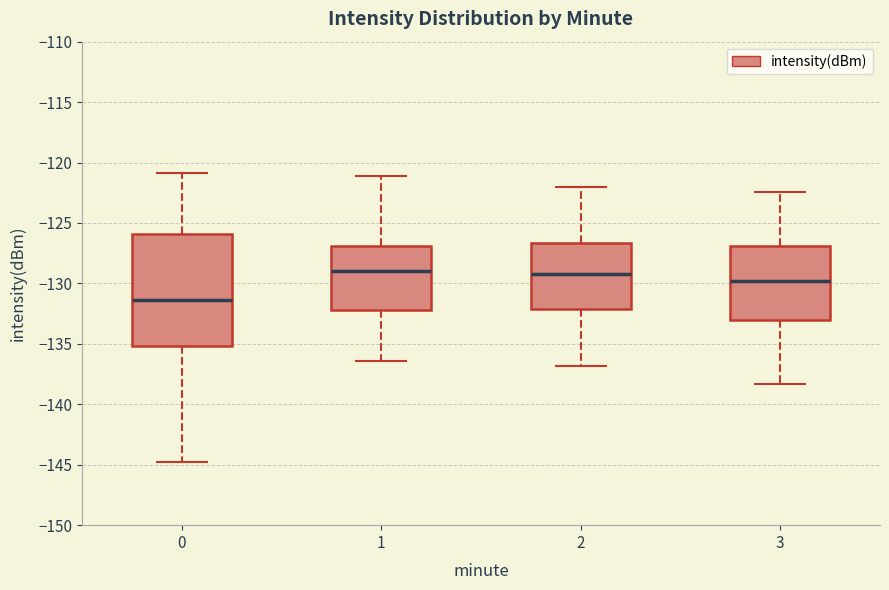

Where does the median line of the box at x = 1 sit on the y-axis? The values are not printed on the chart, so give them approximately, as read against the axis.

-129.0